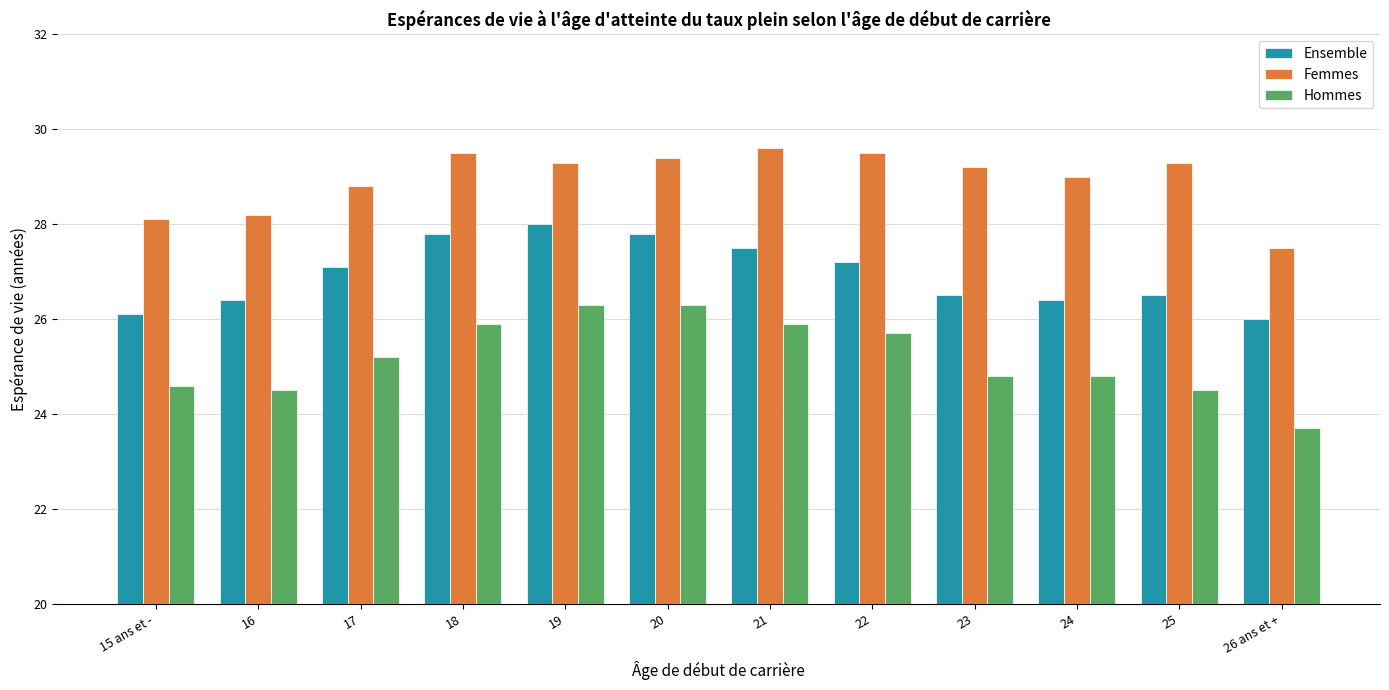

How many groups of bars are there?

12